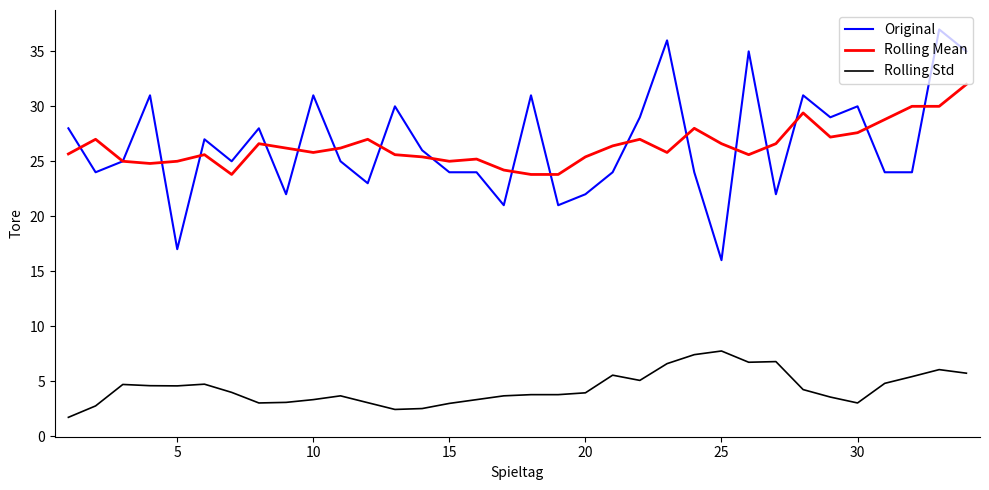

What is the greatest value displayed?

37.0